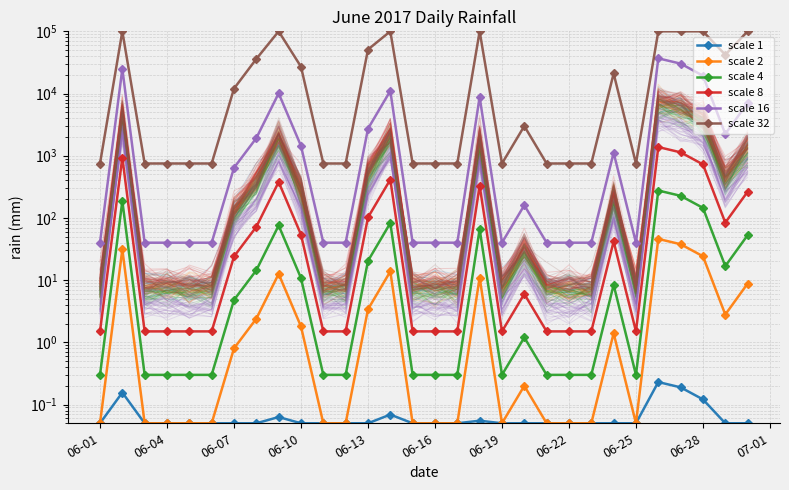

Between 06-04 and 06-10, which series saw the biggest shift?

scale 32